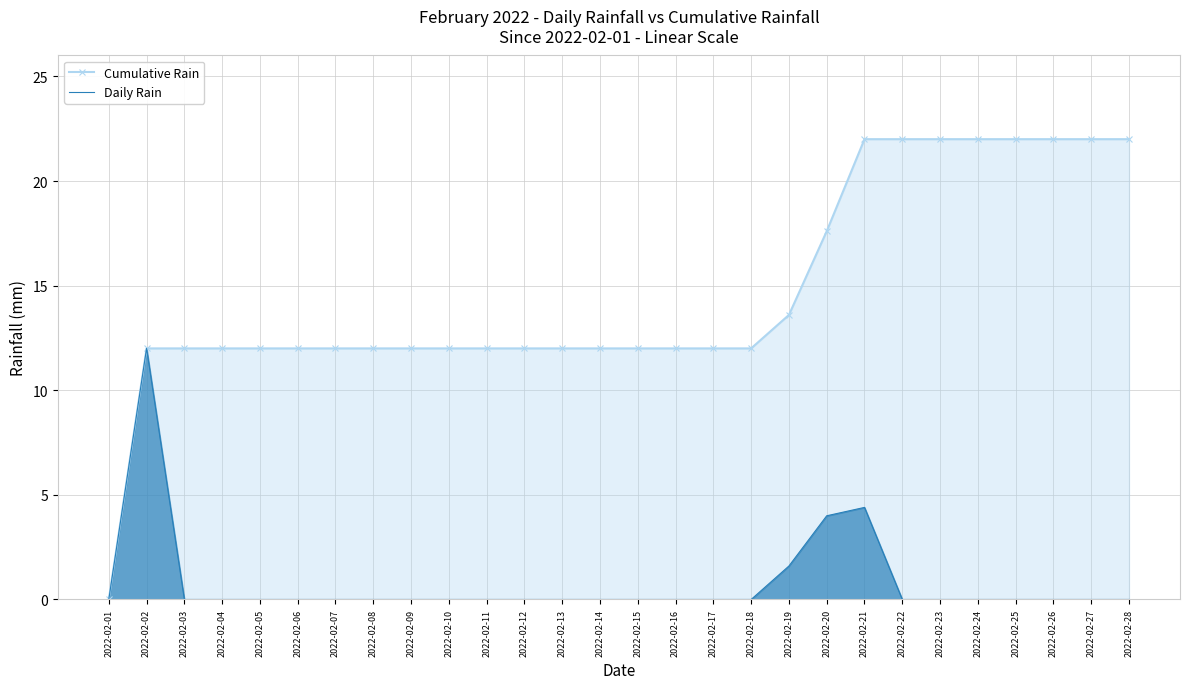

Reading left to right, list all the values displayed in this chart.

Cumulative Rain: 0.0	12.0	12.0	12.0	12.0	12.0	12.0	12.0	12.0	12.0	12.0	12.0	12.0	12.0	12.0	12.0	12.0	12.0	13.6	17.6	22.0	22.0	22.0	22.0	22.0	22.0	22.0	22.0
Daily Rain: 0.0	12.0	0.0	0.0	0.0	0.0	0.0	0.0	0.0	0.0	0.0	0.0	0.0	0.0	0.0	0.0	0.0	0.0	1.6	4.0	4.4	0.0	0.0	0.0	0.0	0.0	0.0	0.0